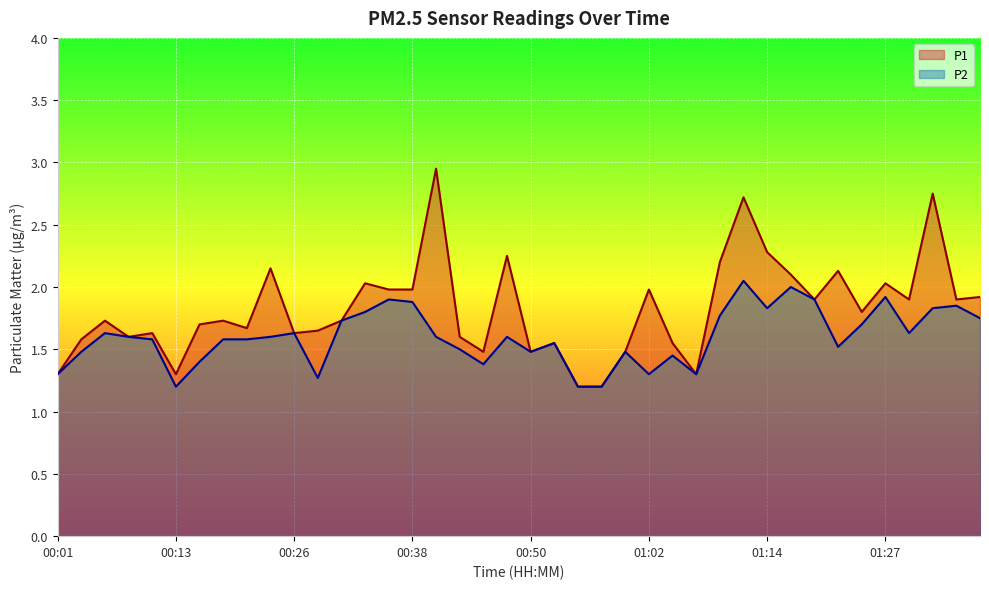

Reading left to right, extract all data points from this chart.

P1: 00:01=1.3	00:04=1.6	00:06=1.7	00:09=1.6	00:11=1.6	00:13=1.3	00:16=1.7	00:18=1.7	00:21=1.7	00:23=2.1	00:26=1.6	00:28=1.6	00:30=1.7	00:33=2.0	00:35=2.0	00:38=2.0	00:40=3.0	00:43=1.6	00:45=1.5	00:48=2.2	00:50=1.5	00:52=1.6	00:55=1.2	00:57=1.2	01:00=1.5	01:02=2.0	01:05=1.6	01:07=1.3	01:10=2.2	01:12=2.7	01:14=2.3	01:17=2.1	01:19=1.9	01:22=2.1	01:24=1.8	01:27=2.0	01:29=1.9	01:32=2.8	01:34=1.9	01:37=1.9
P2: 00:01=1.3	00:04=1.5	00:06=1.6	00:09=1.6	00:11=1.6	00:13=1.2	00:16=1.4	00:18=1.6	00:21=1.6	00:23=1.6	00:26=1.6	00:28=1.3	00:30=1.7	00:33=1.8	00:35=1.9	00:38=1.9	00:40=1.6	00:43=1.5	00:45=1.4	00:48=1.6	00:50=1.5	00:52=1.6	00:55=1.2	00:57=1.2	01:00=1.5	01:02=1.3	01:05=1.4	01:07=1.3	01:10=1.8	01:12=2.0	01:14=1.8	01:17=2.0	01:19=1.9	01:22=1.5	01:24=1.7	01:27=1.9	01:29=1.6	01:32=1.8	01:34=1.9	01:37=1.8